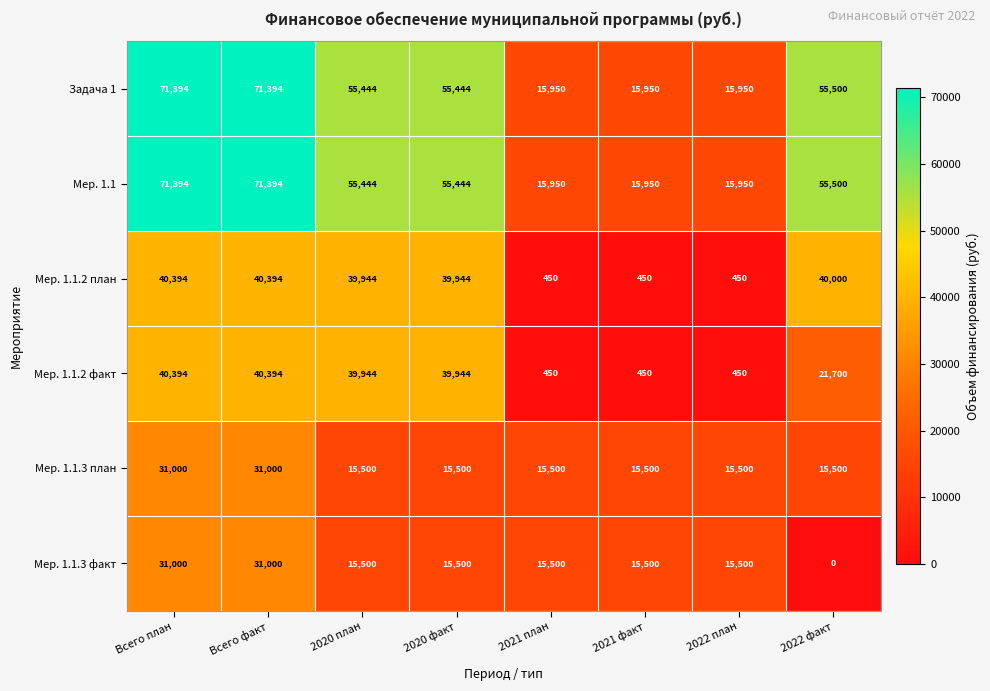

At which category does the chart reach its minimum across all series?

2022 факт